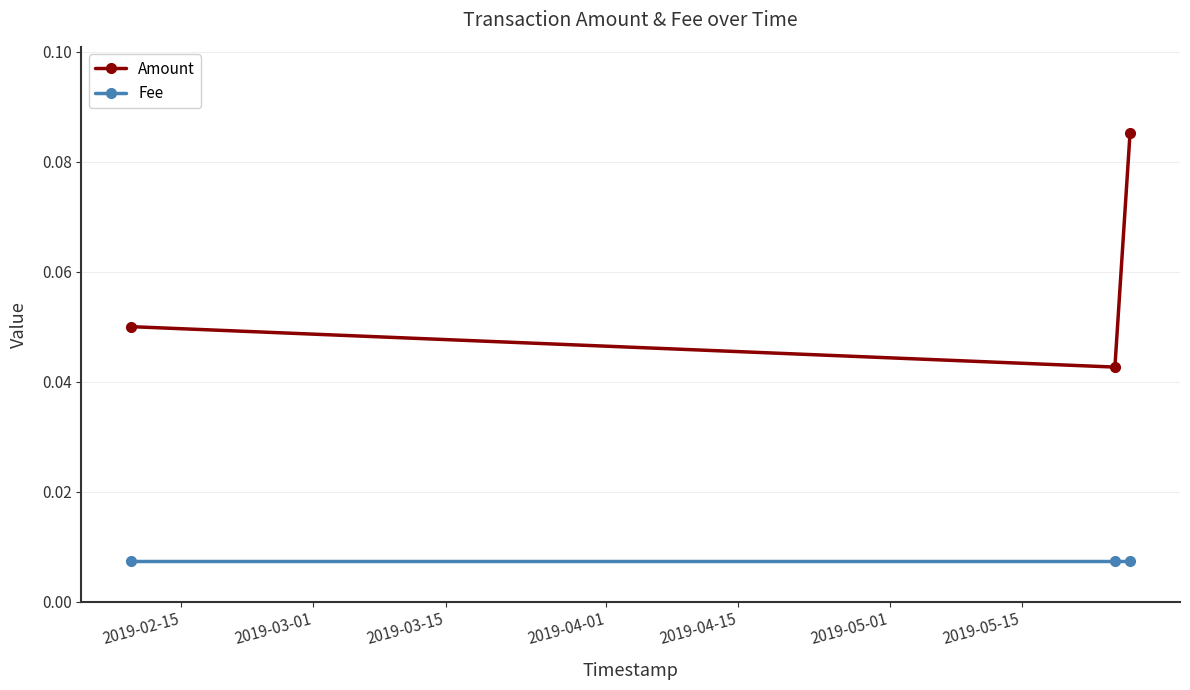

Count the Amount values in the range 0 to 1.

3